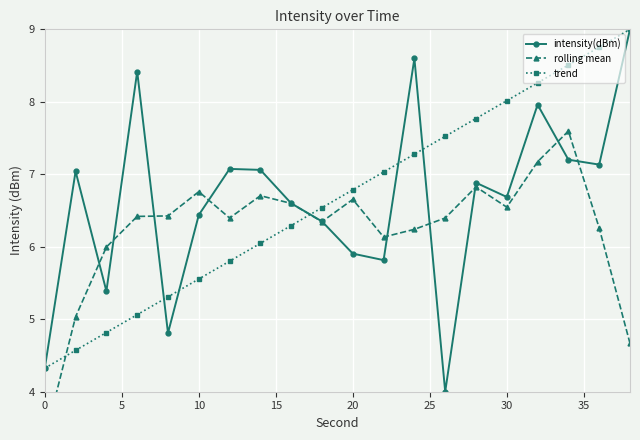

At how many categories does at least one series exceed 7?

13